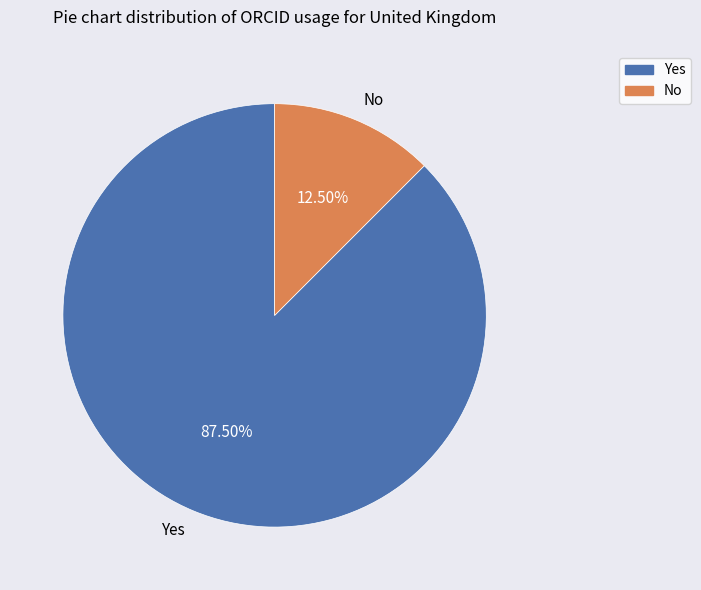

Which slice represents more than half of the pie?

Yes